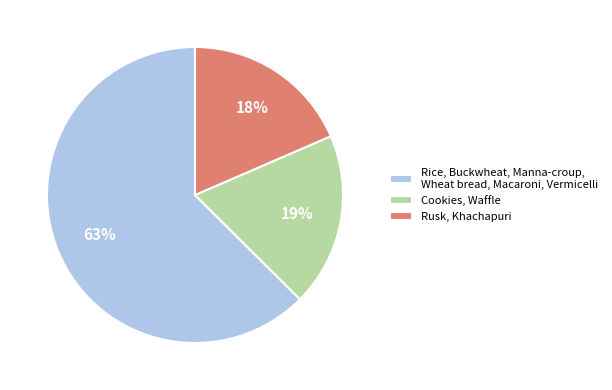

Which slice is the largest?

Rice, Buckwheat, Manna-croup, Wheat bread, Macaroni, Vermicelli